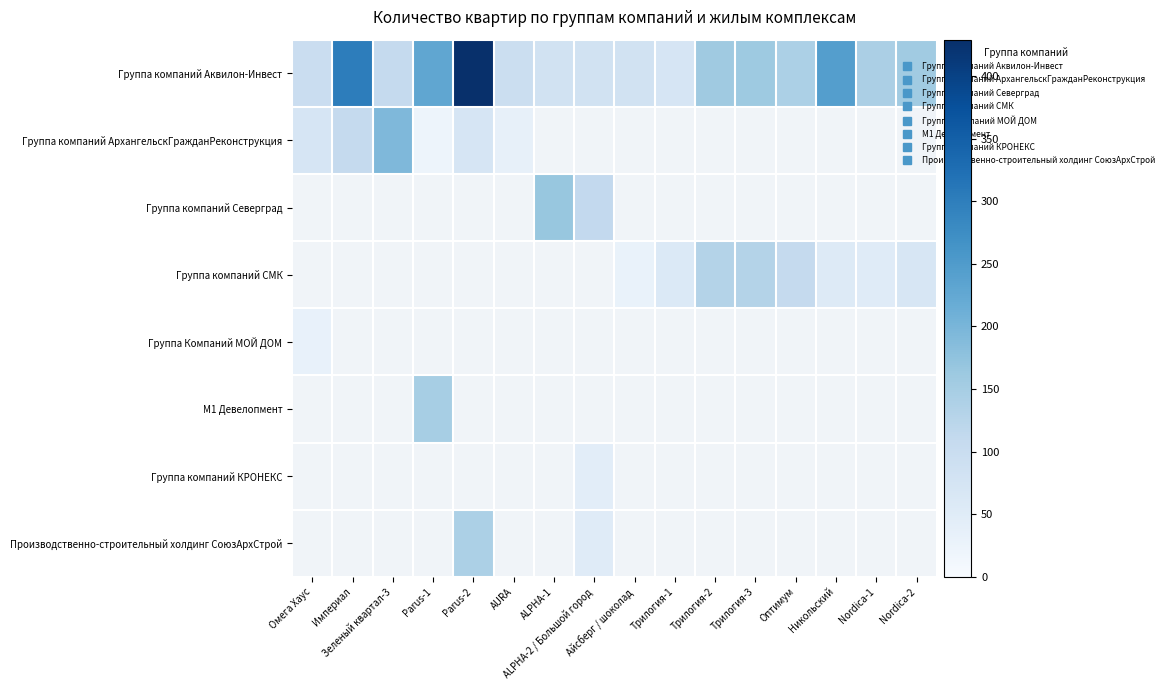

At Parus-1, list the series in order from smallest to largest.

Группа компаний АрхангельскГражданРеконструкция, Группа компаний Северград, Группа компаний СМК, Группа Компаний МОЙ ДОМ, М1 Девелопмент, Группа компаний КРОНЕКС, Производственно-строительный холдинг СоюзАрхСтрой, Группа компаний Аквилон-Инвест